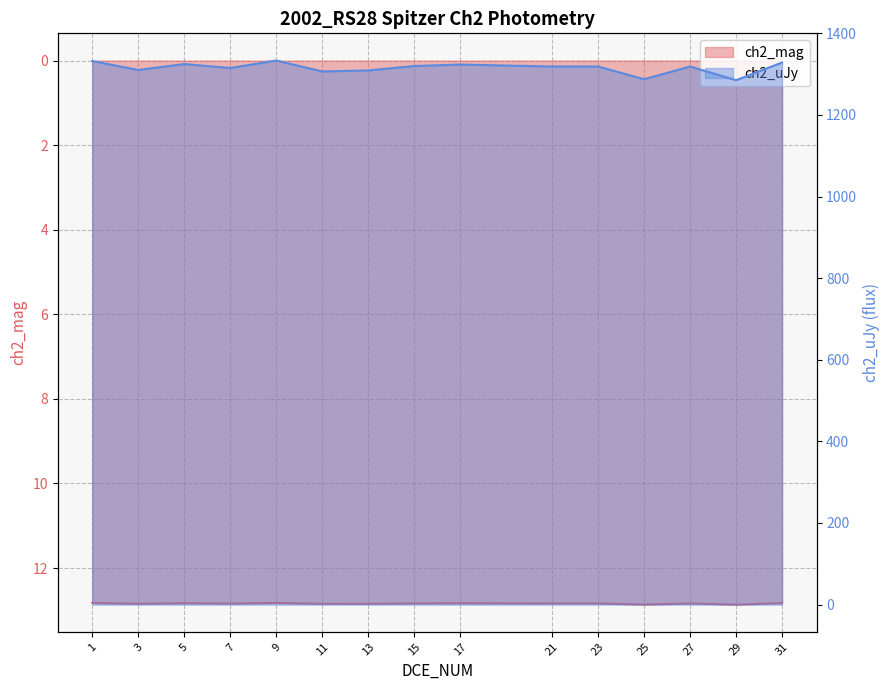

Read the ch2_mag value at 23.

12.8